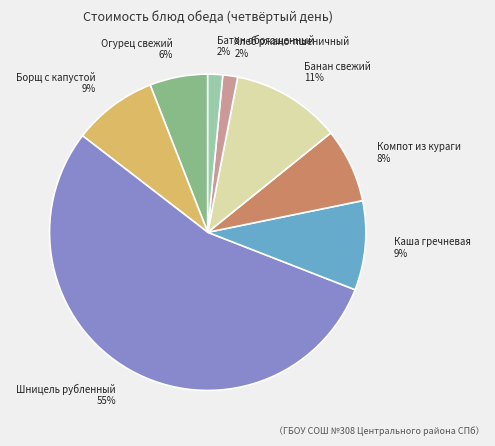

The Борщ с капустой slice represents 9% of the pie. True or false?

True